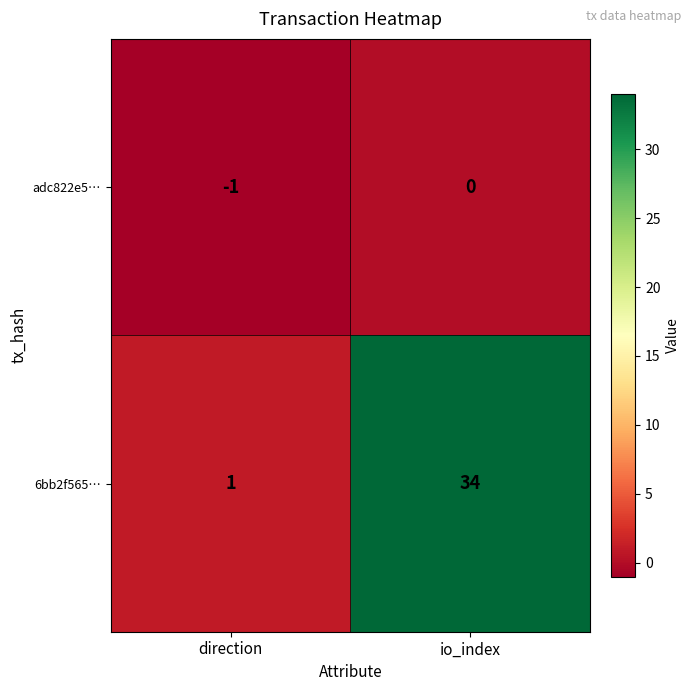

At io_index, list the series in order from largest to smallest.

6bb2f565…, adc822e5…